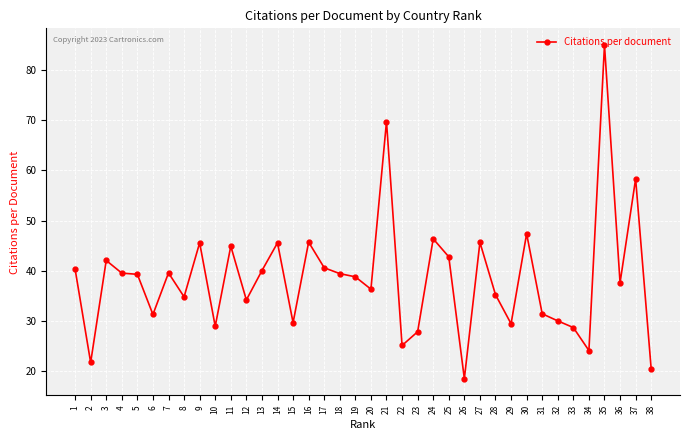

At which label is the value closest to 51?

30